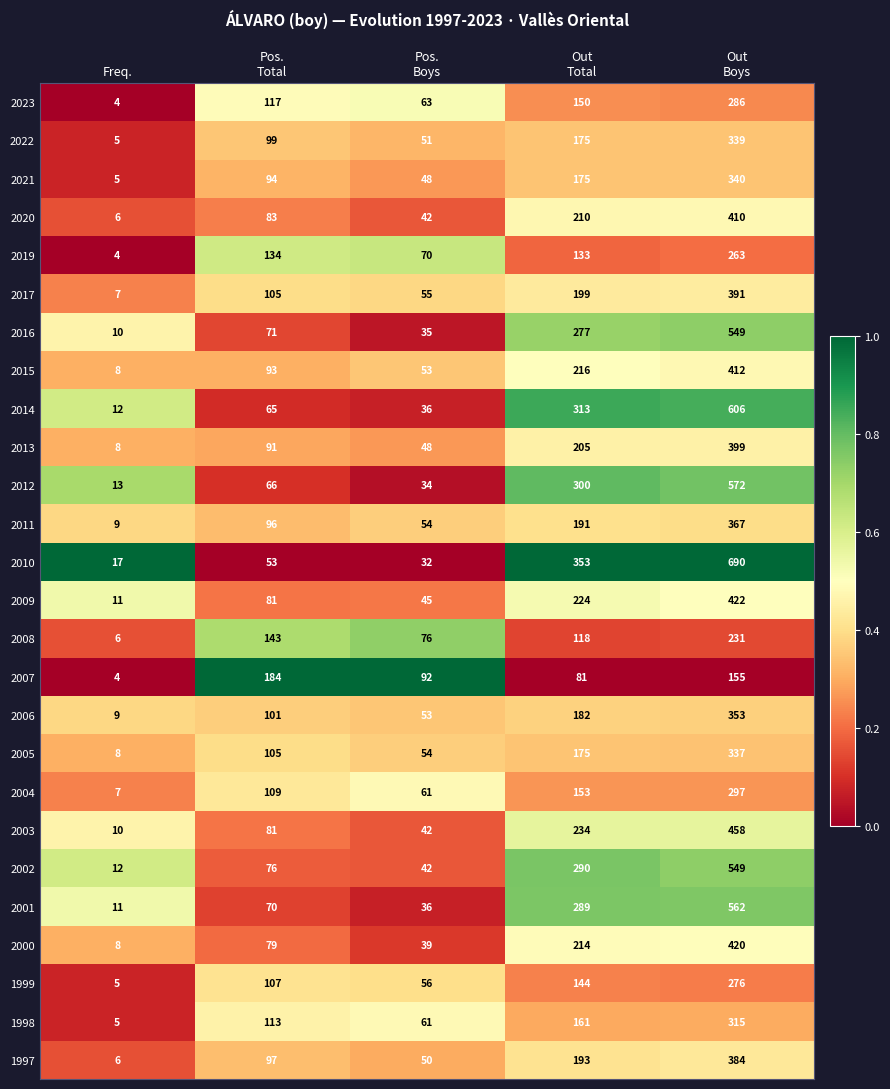

What is the difference between the maximum and minimum values in the 2014 series?

594